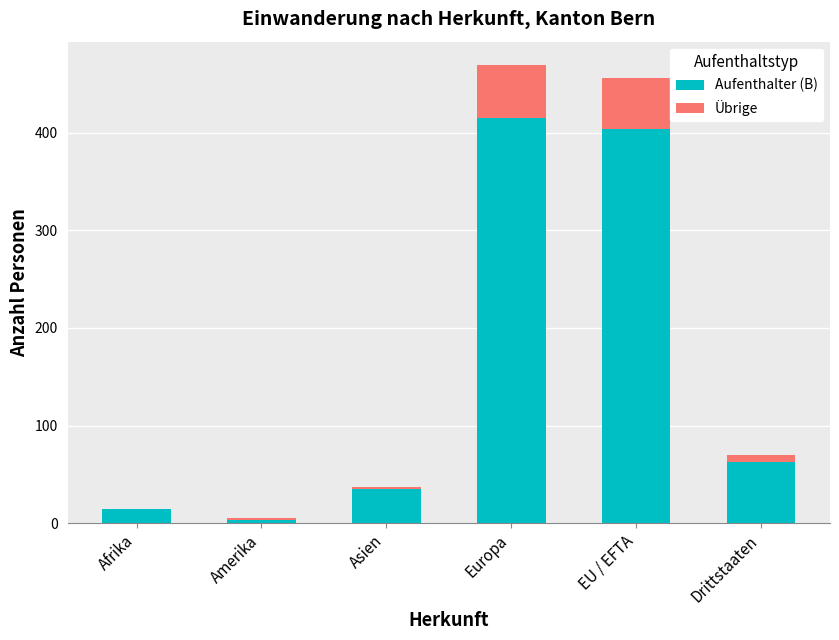

Reading left to right, list the values for the Aufenthalter (B) series.

Afrika=14	Amerika=3	Asien=35	Europa=415	EU / EFTA=404	Drittstaaten=63